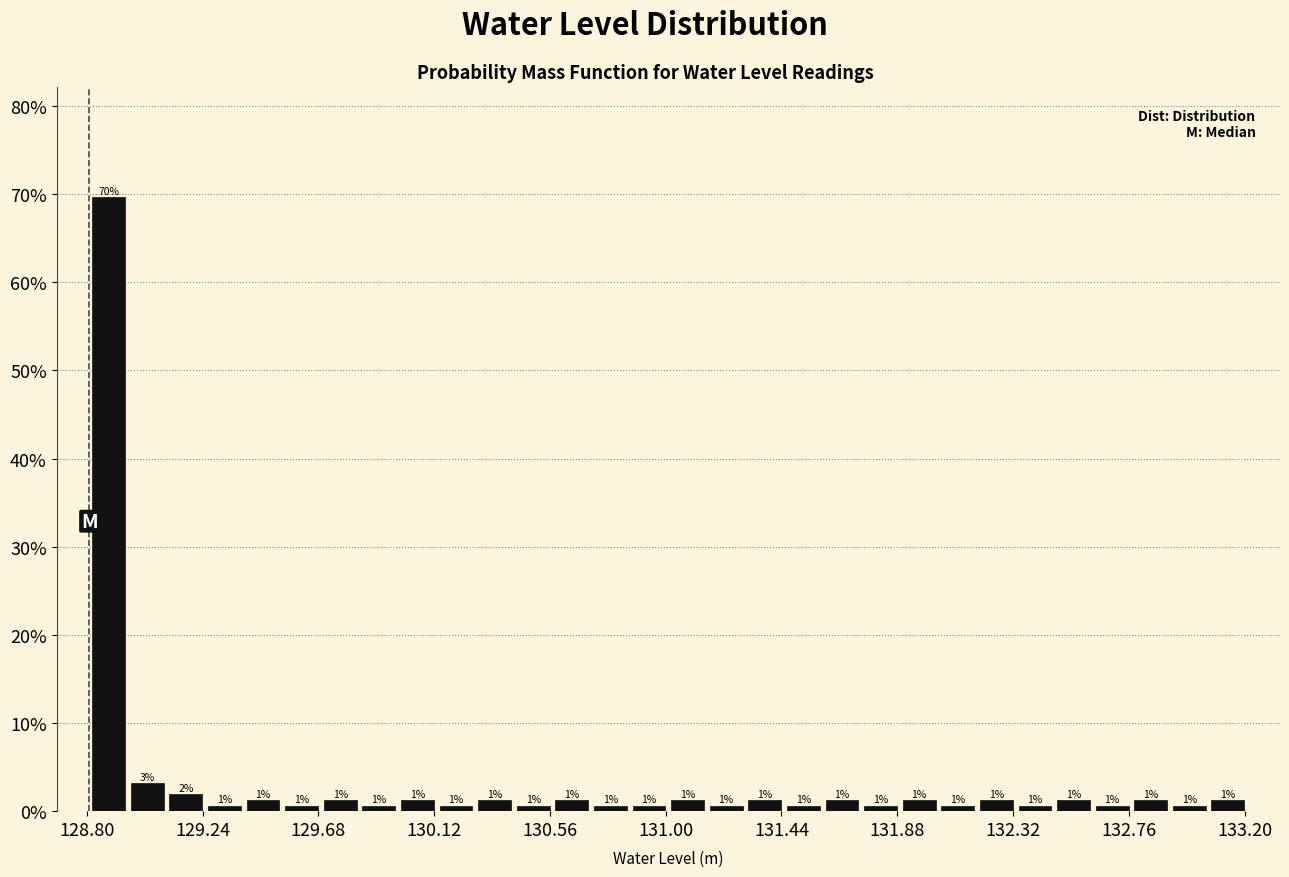

Around what value on the x-axis is the tallest bar? Give the approximate position of its centre, as read against the axis.

128.90